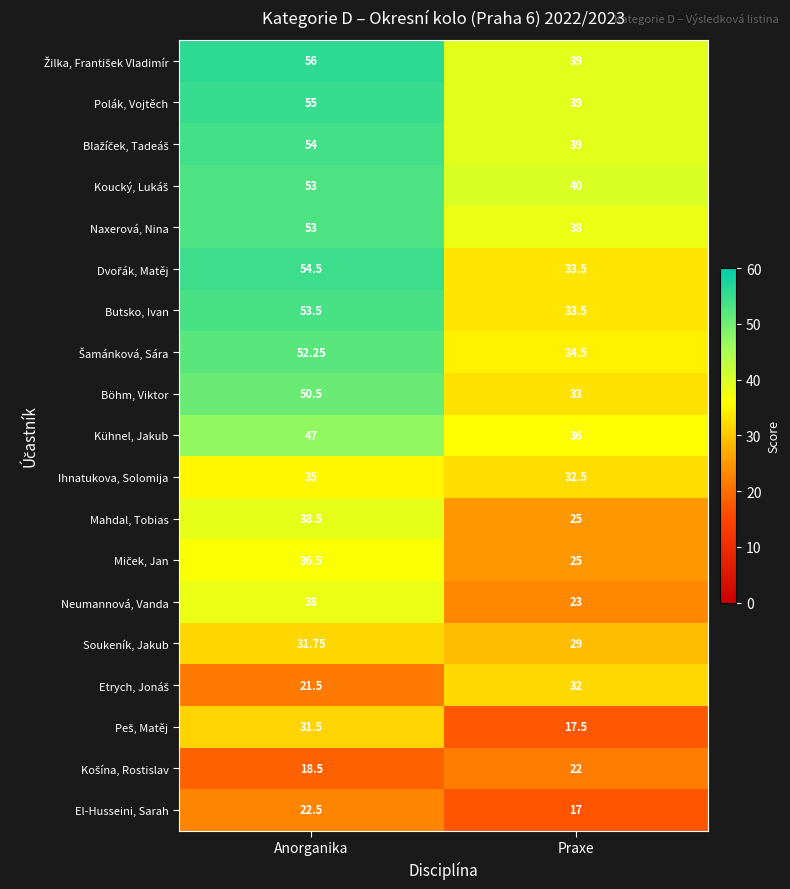

Where does the El-Husseini, Sarah series first go above 22?

Anorganika